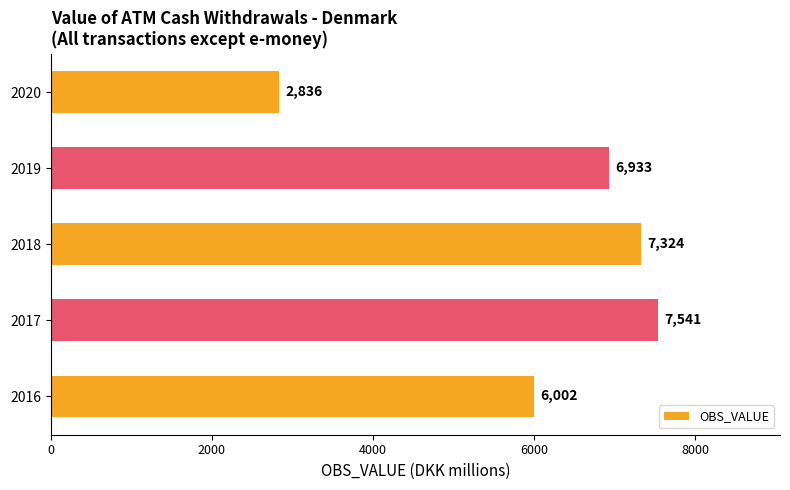

Reading bottom to top, extract all data points from this chart.

6002	7541	7324	6933	2836